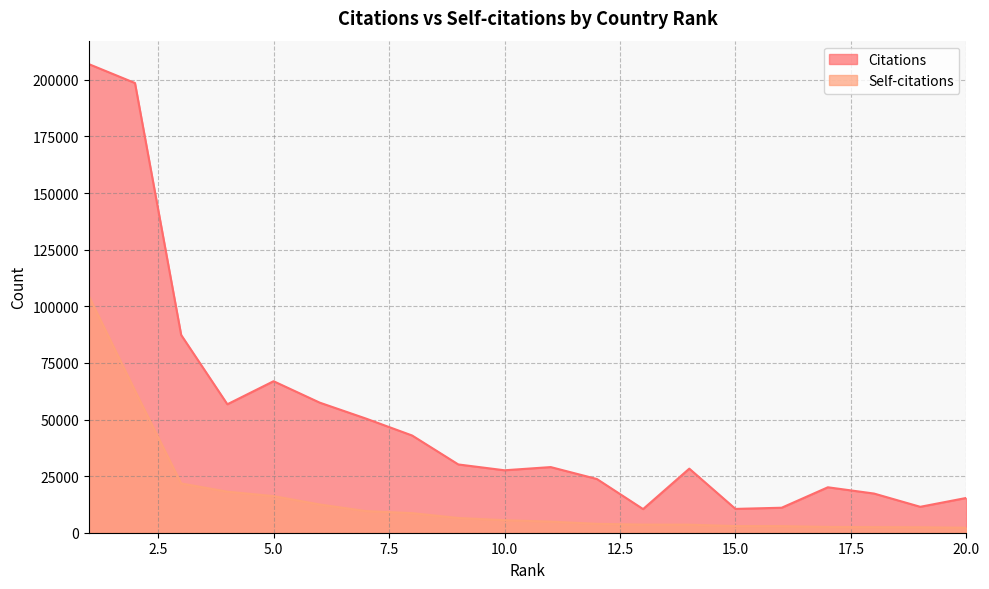

What is the value of the Self-citations point at the 11th from the left?

4901